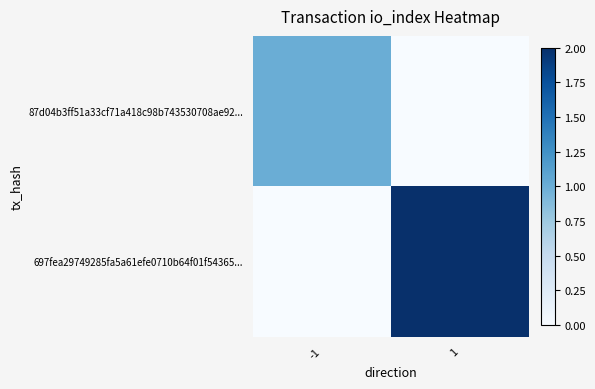

What is the difference between the highest and lowest values at -1?

1